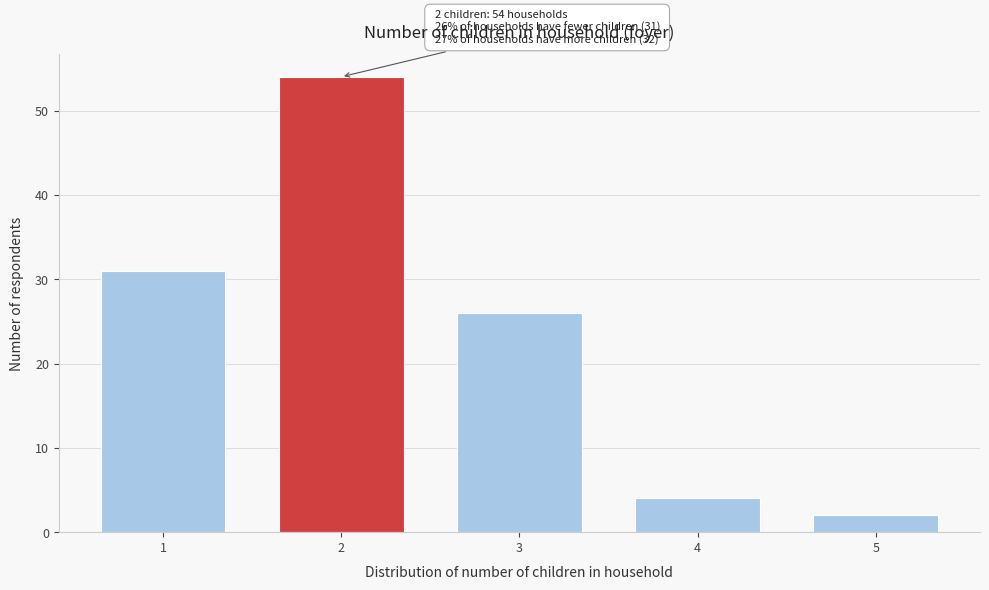

Reading right to left, extract all data points from this chart.

2	4	26	54	31